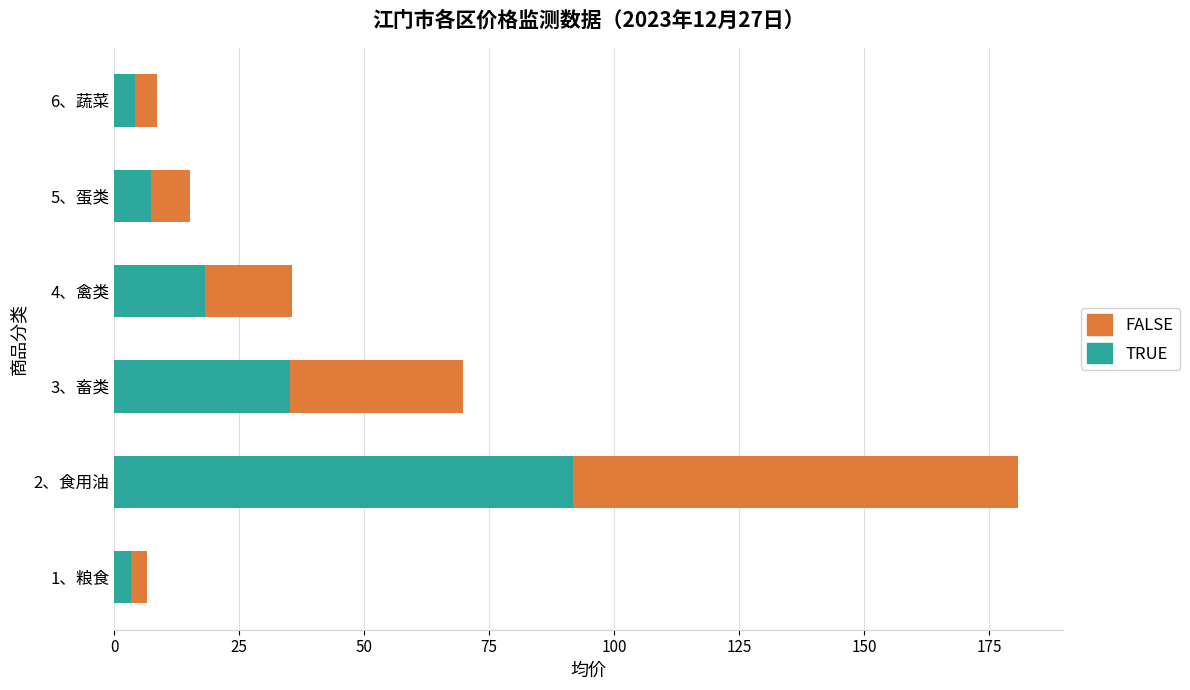

At which category is the sum across all series the highest?

2、食用油